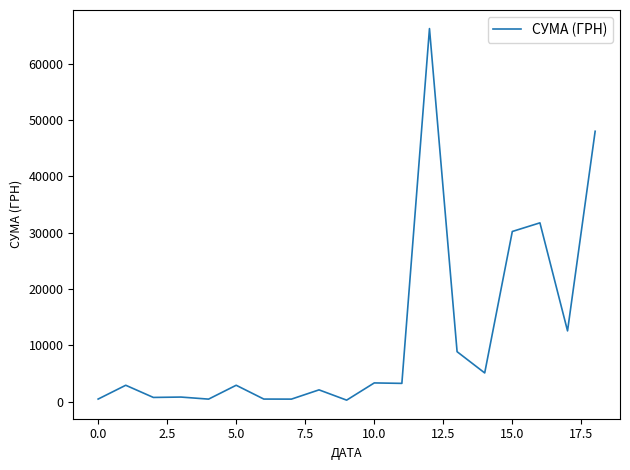

What is the difference between the maximum and minimum values?

65901.0